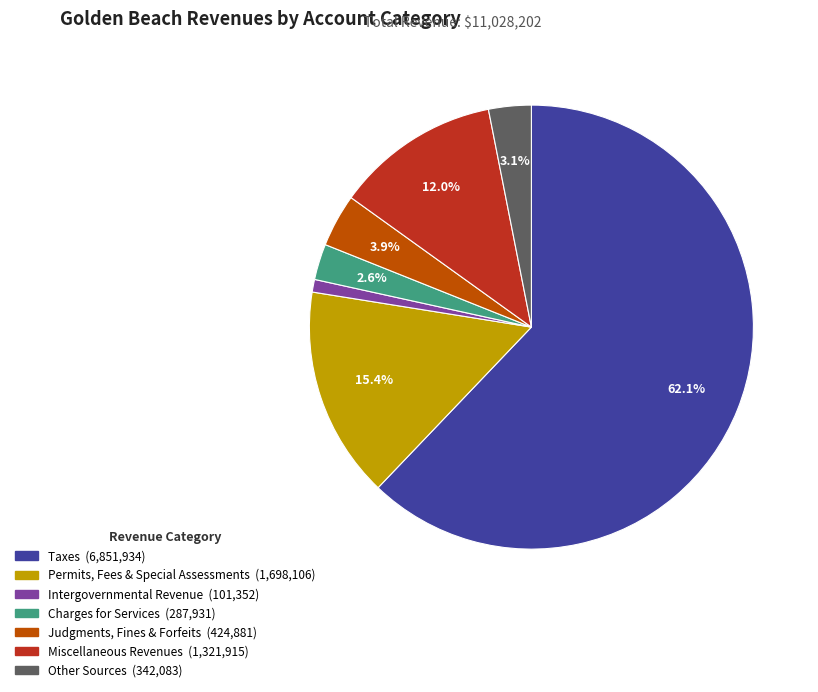

Is there any slice that represents more than half of the pie?

Yes